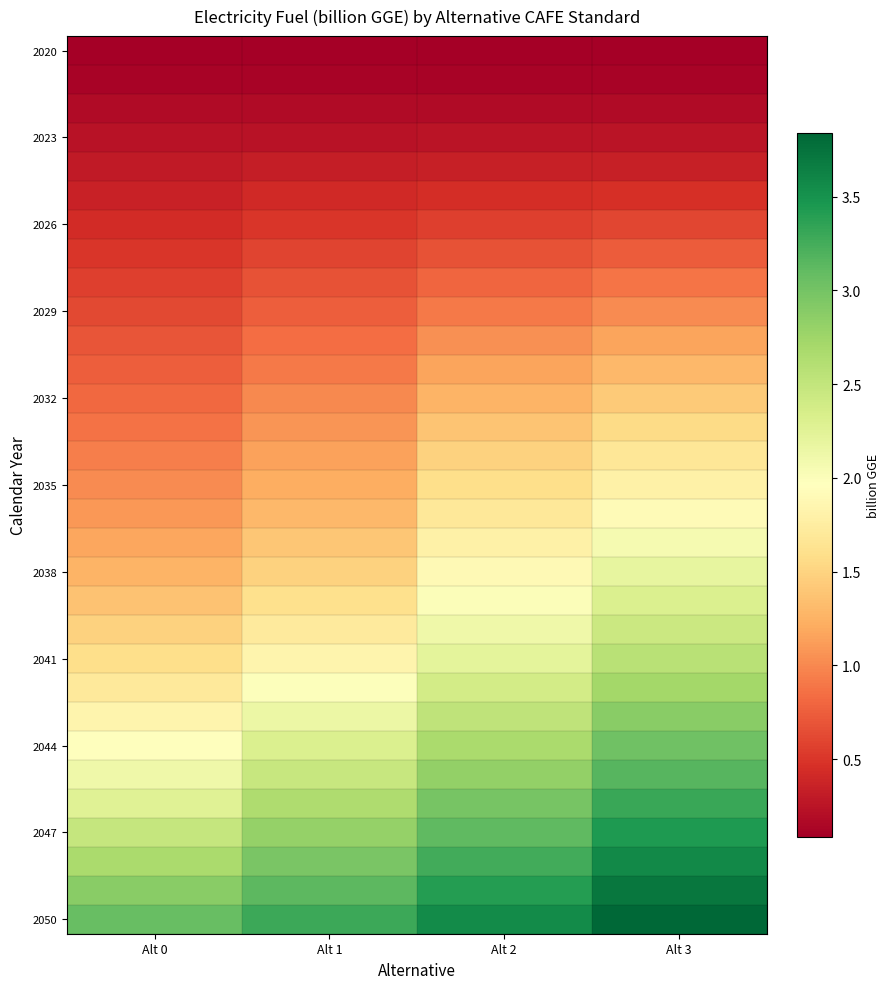

What is the difference between the highest and lowest values at Alt 2?

3.5